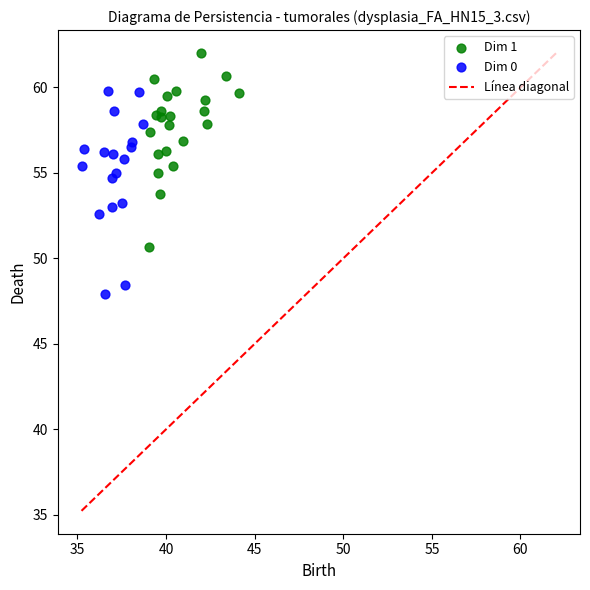

Which series contains the highest Y value?

Dim 1